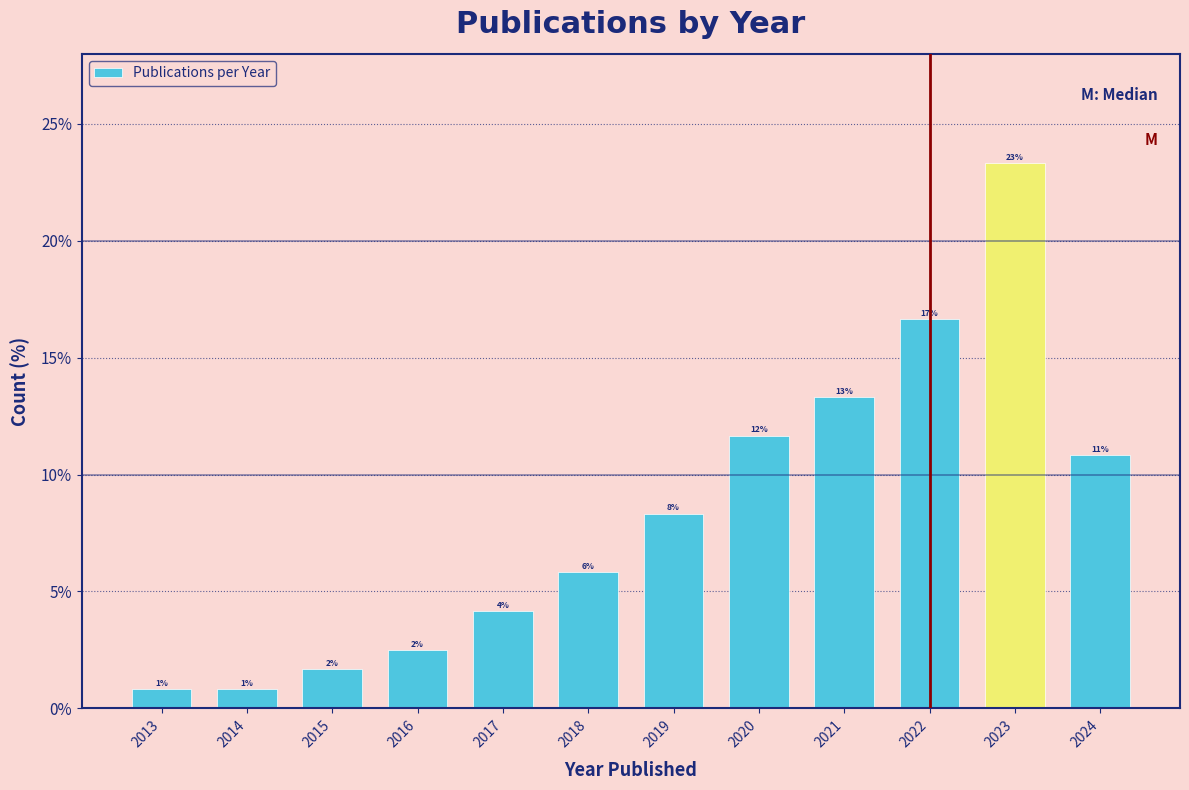

How many bars are there in total?

12